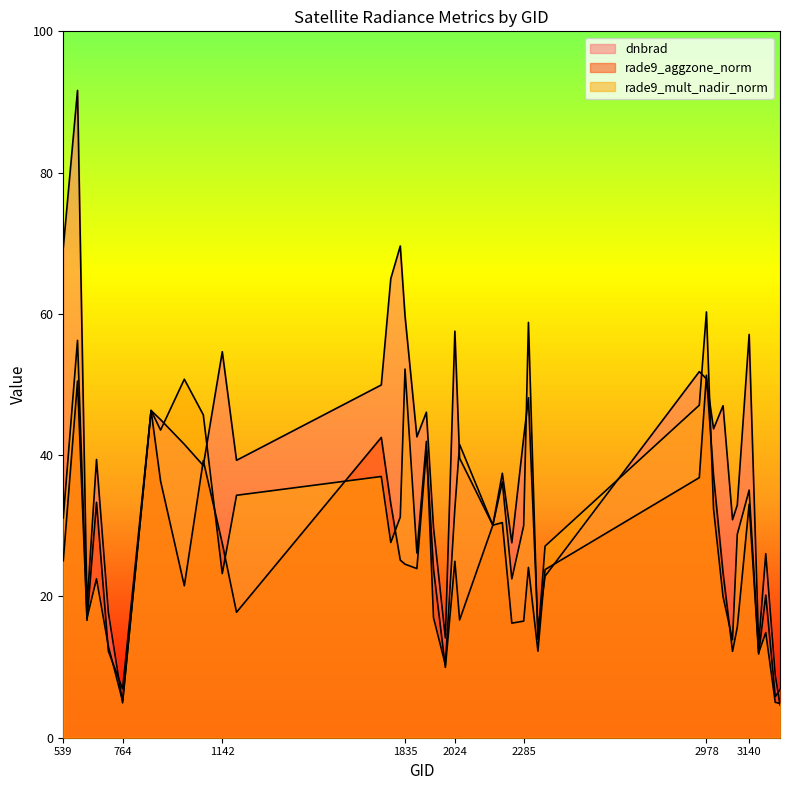

Which has a higher value, 2024 or 3176?

2024